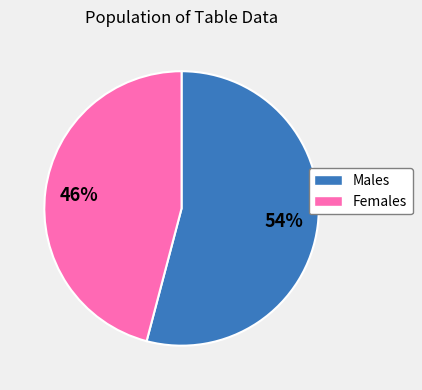

To the nearest percent, what is the difference between the largest and smallest slice percentages?

8%